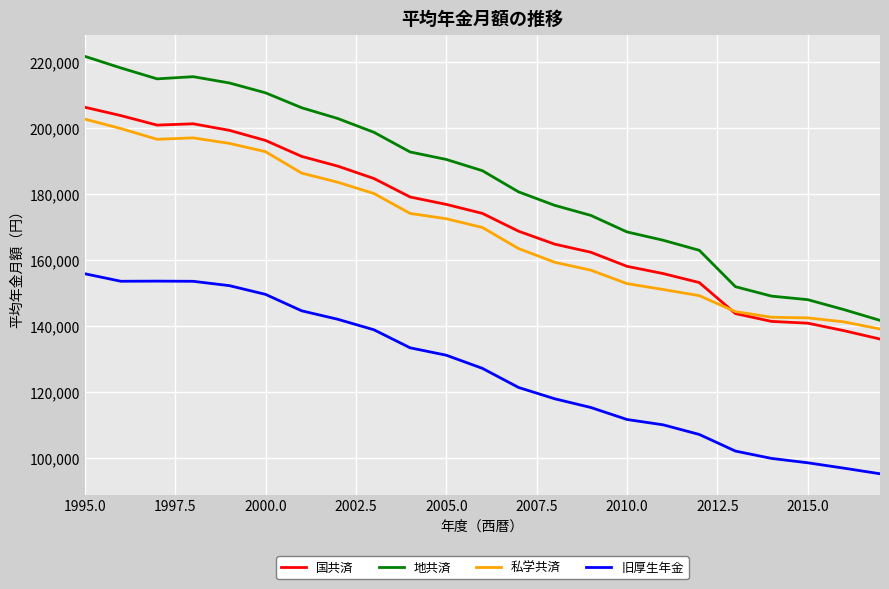

What is the maximum value shown in the chart?

221687